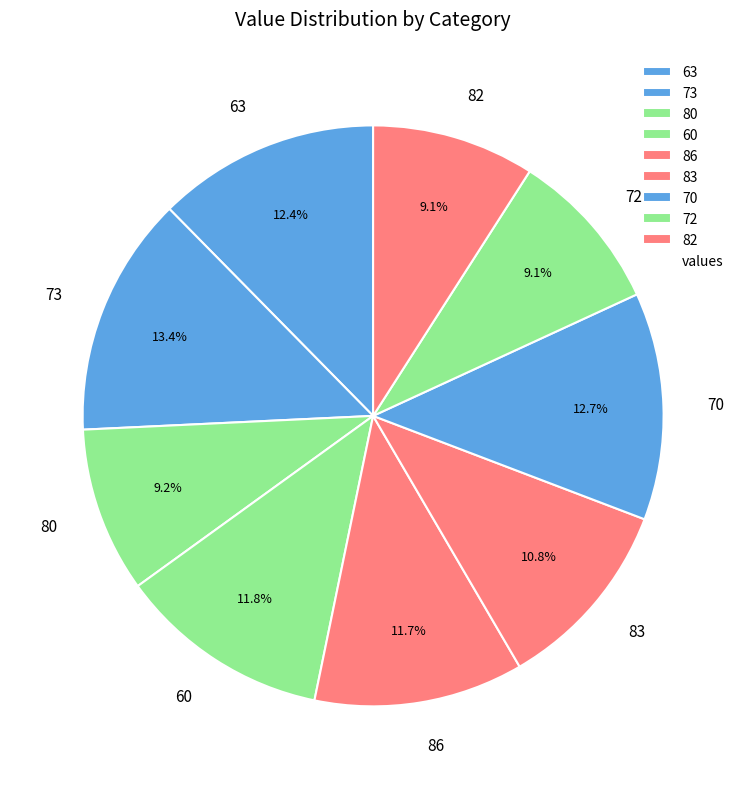

How many slices are in this pie chart?

9